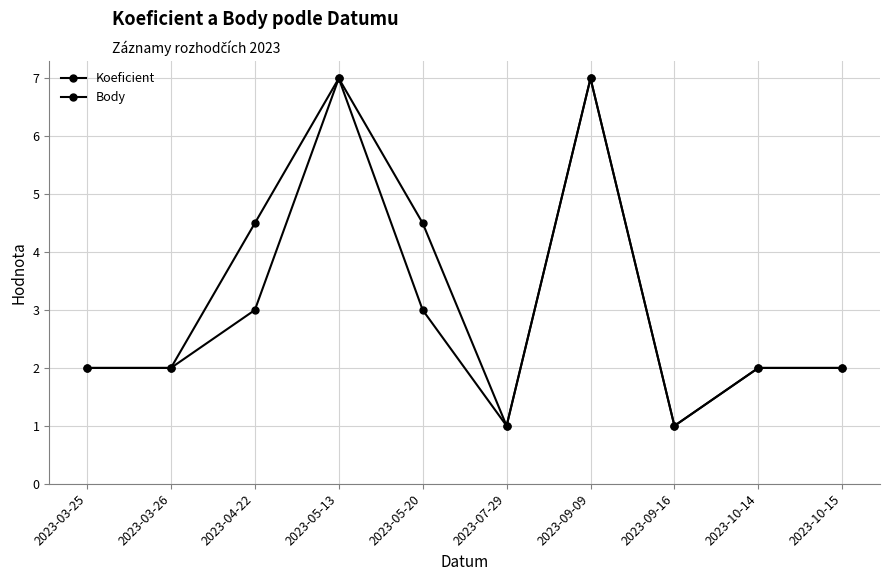

How many lines are shown in the chart?

2